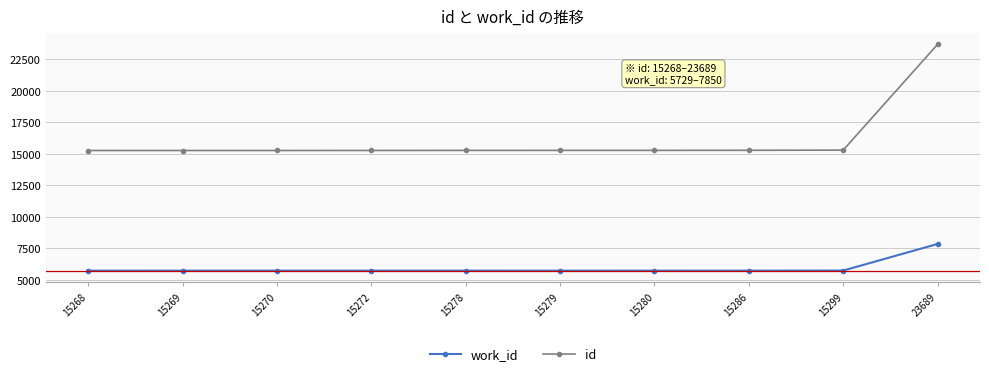

What is the difference between the maximum and minimum values in the id series?

8421